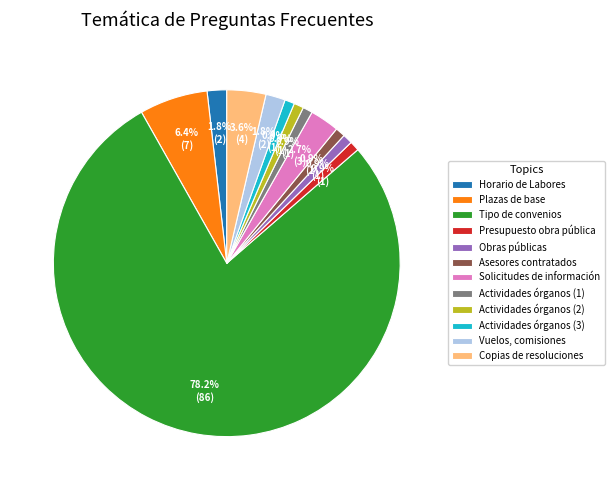

The Obras públicas slice represents 10% of the pie. True or false?

False